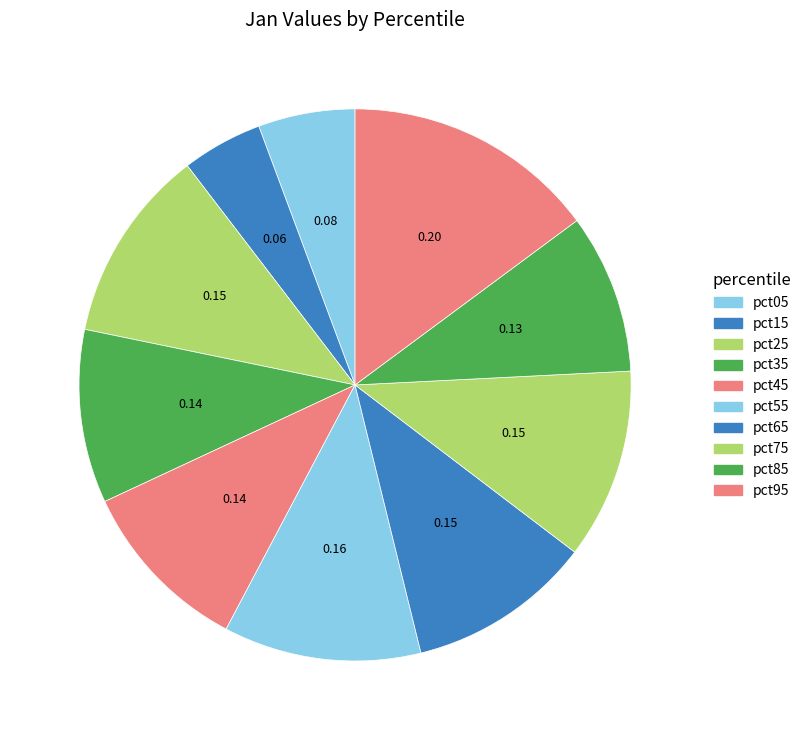

What percentage do pct45 and pct75 together represent?

21.5%